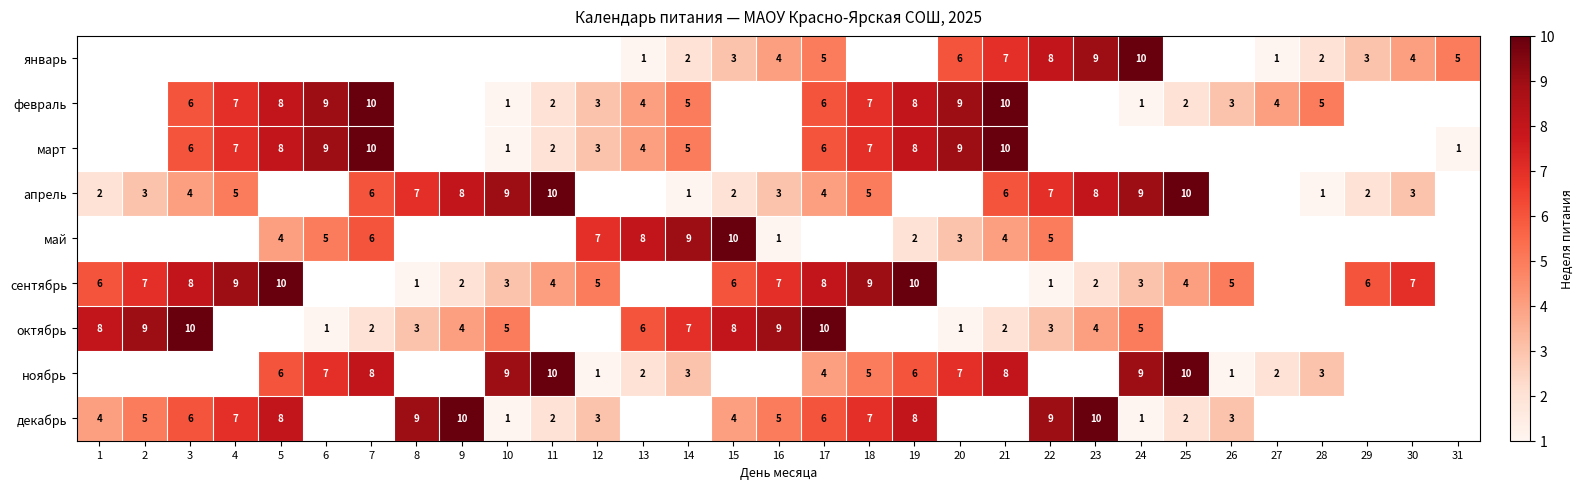

Is it true that декабрь equals 3 at 25?

False